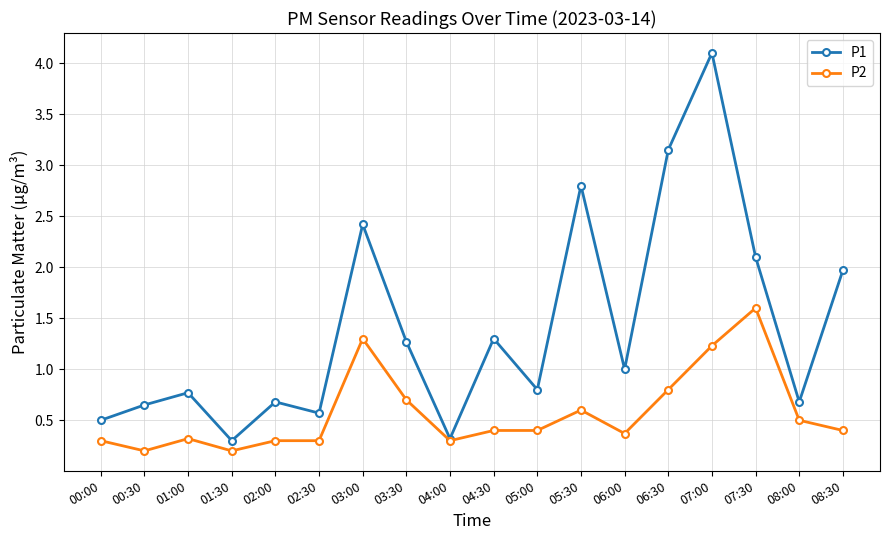

At which category does P2 reach its first local valley?

00:30